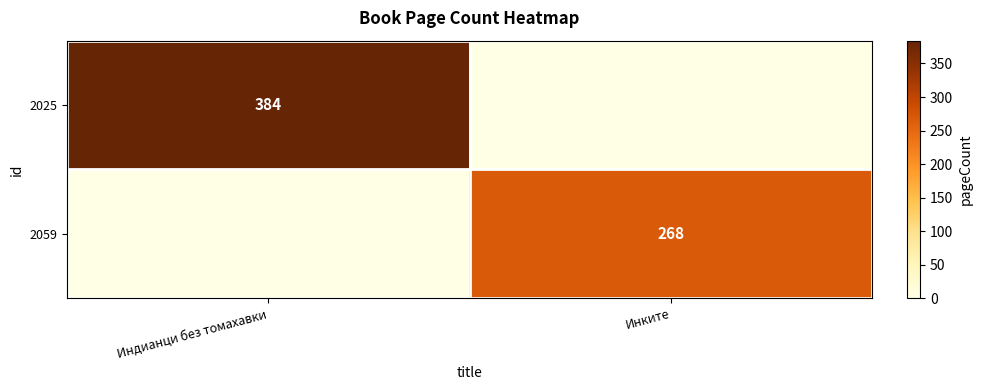

True or false: 2059 has a value of 117 at Инките.

False